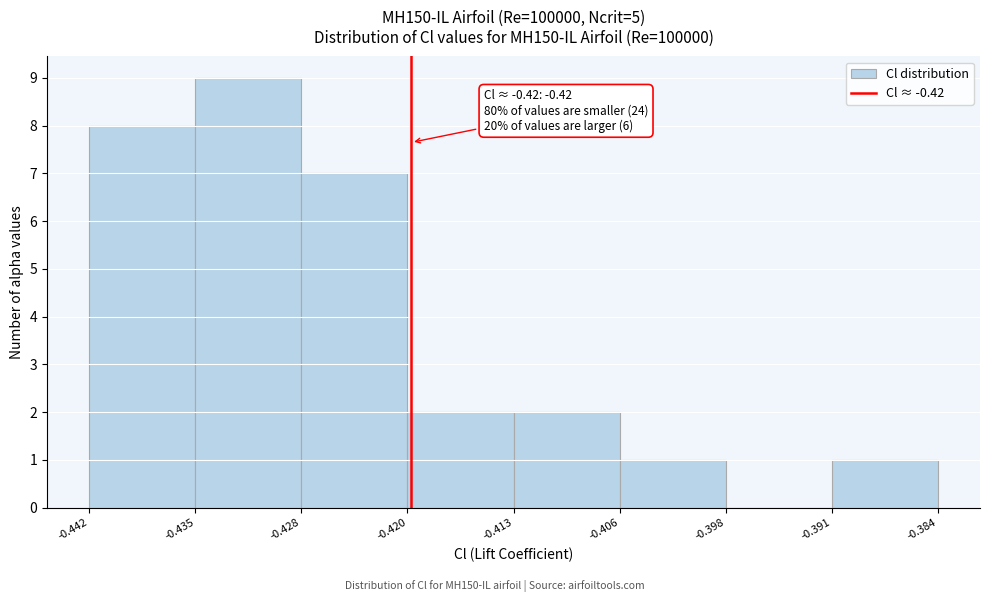

Which range on the x-axis has the tallest bar?

-0.435 to -0.428